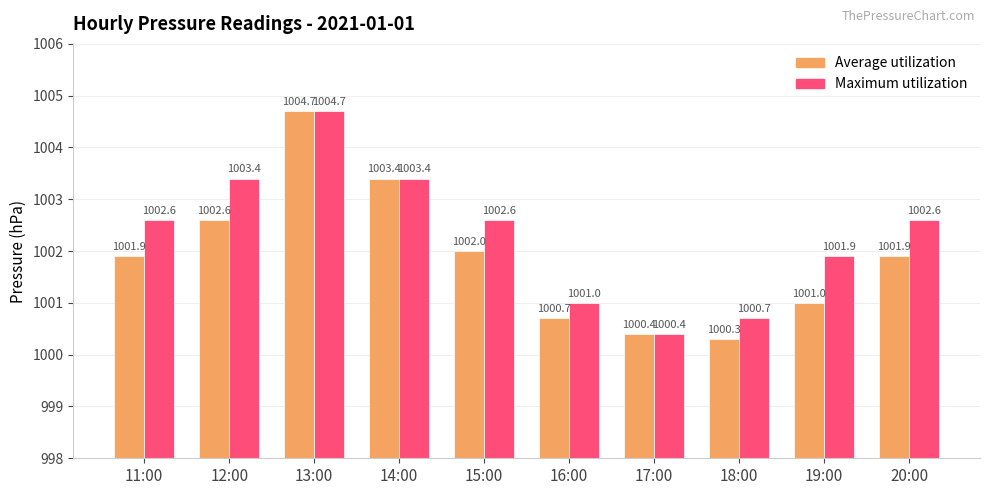

What are all the series names shown in the legend?

Average utilization, Maximum utilization